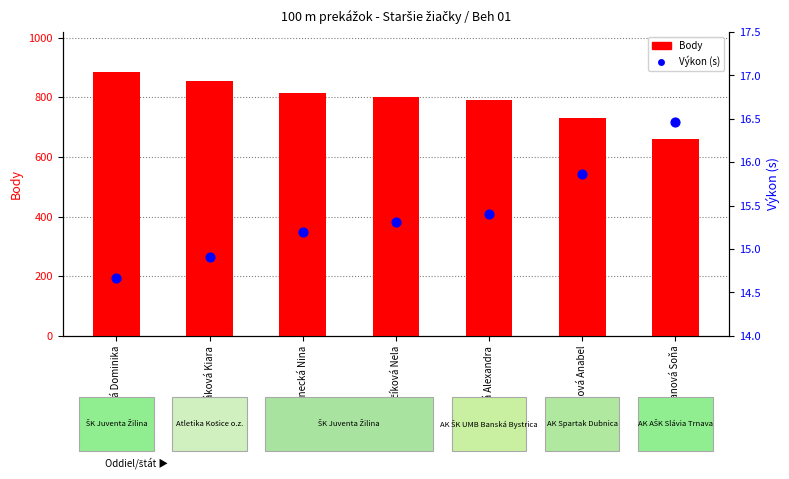

Which series has the largest total across all categories?

Body